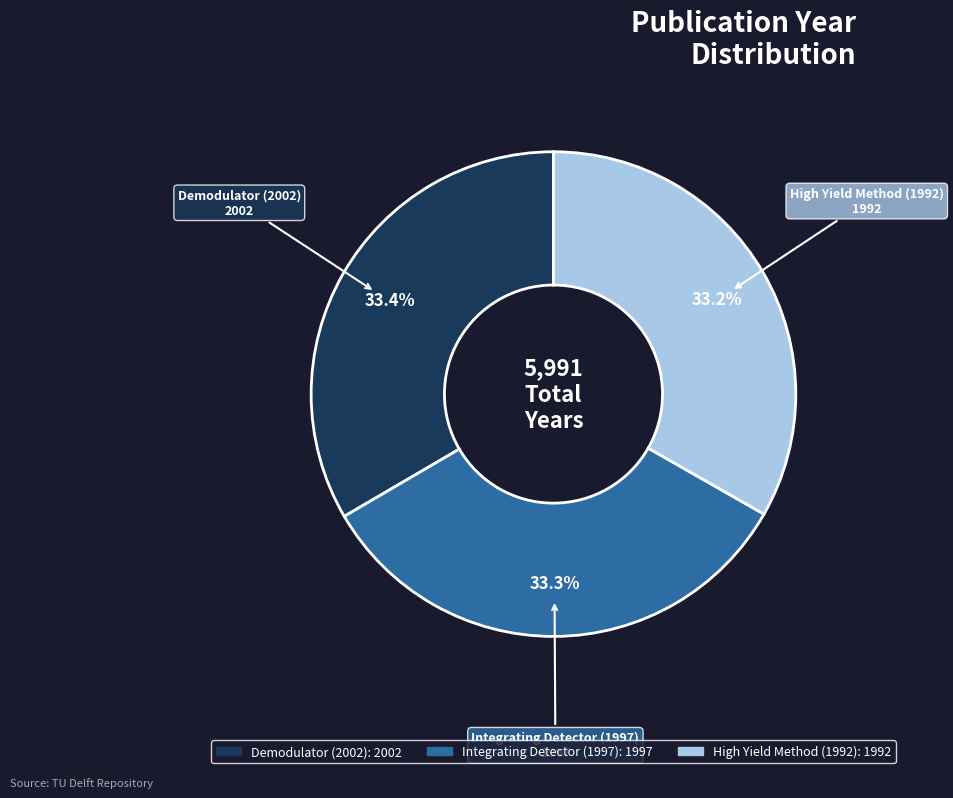

To the nearest percent, what percentage of the pie is Demodulator (2002)?

33%